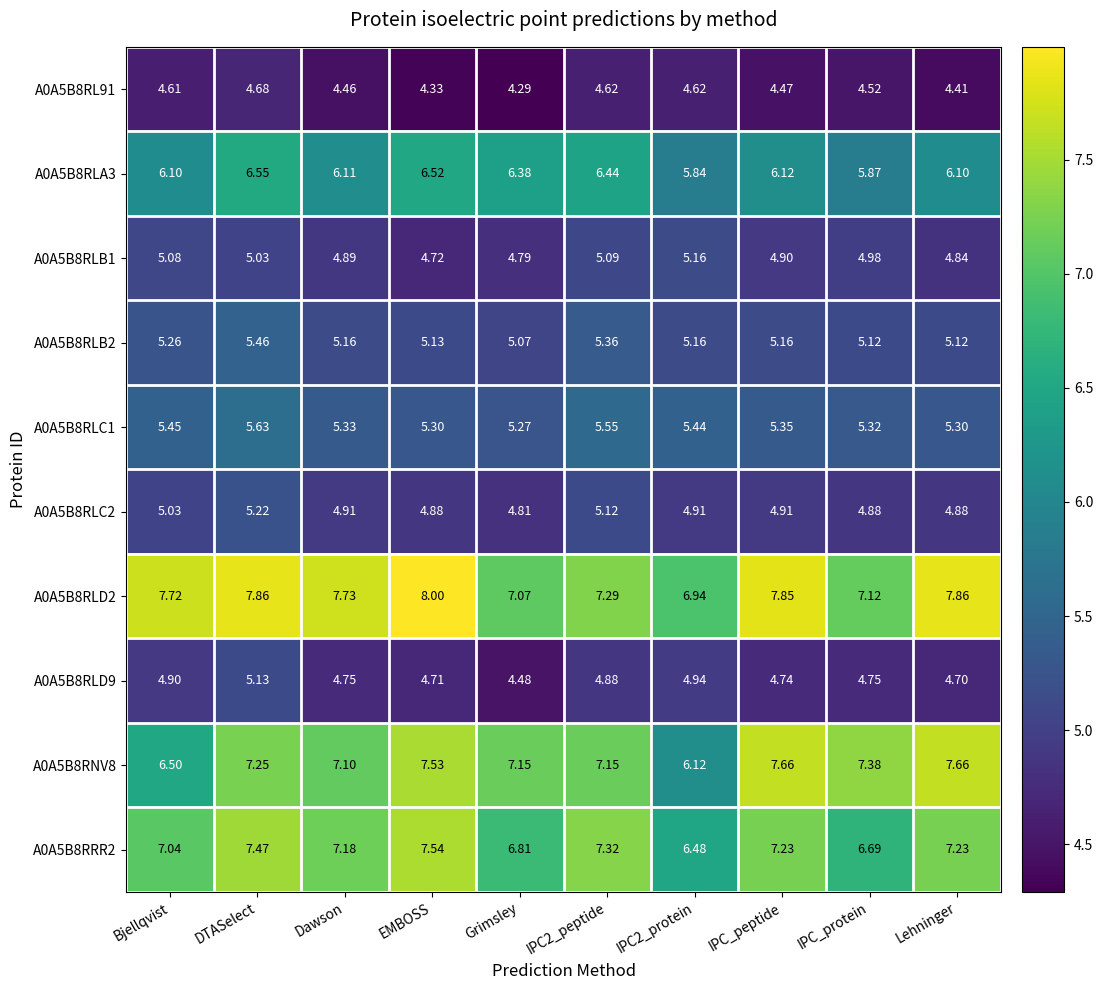

At which category is the sum across all series the highest?

DTASelect